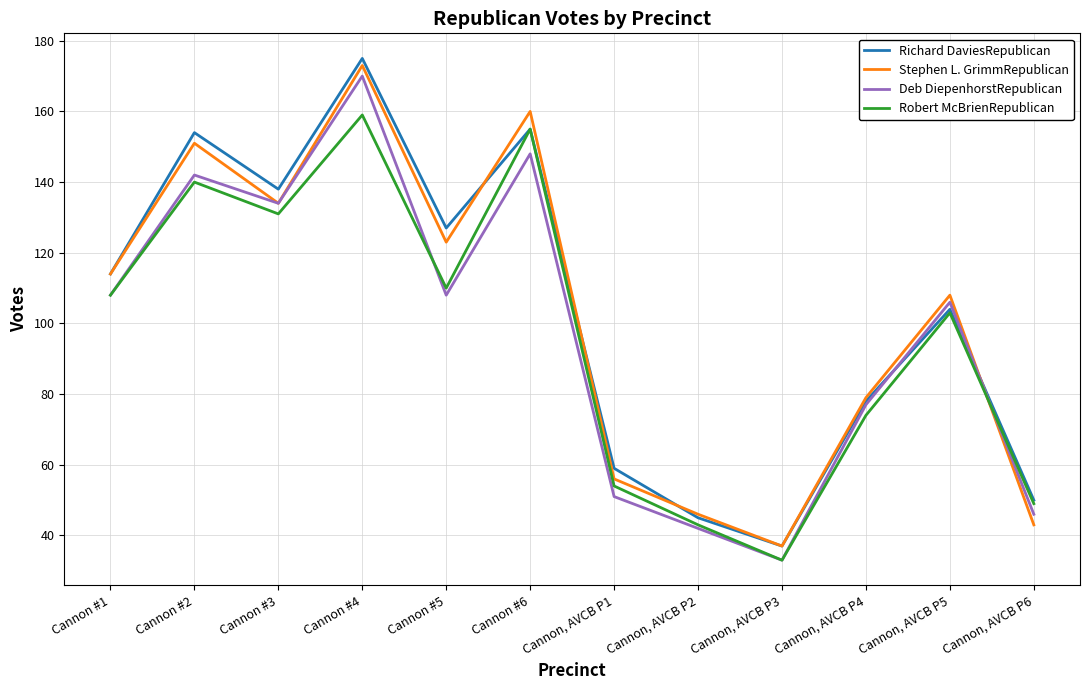

True or false: Robert McBrienRepublican has a value of 88 at Cannon #6.

False